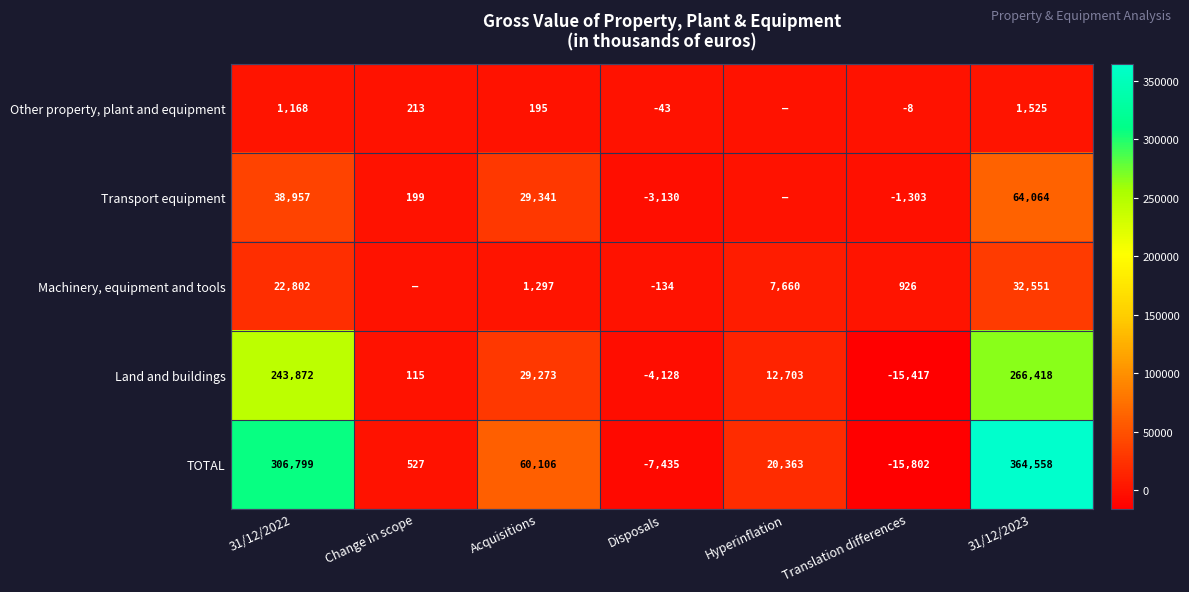

What is the total value across all series at Acquisitions?

120212